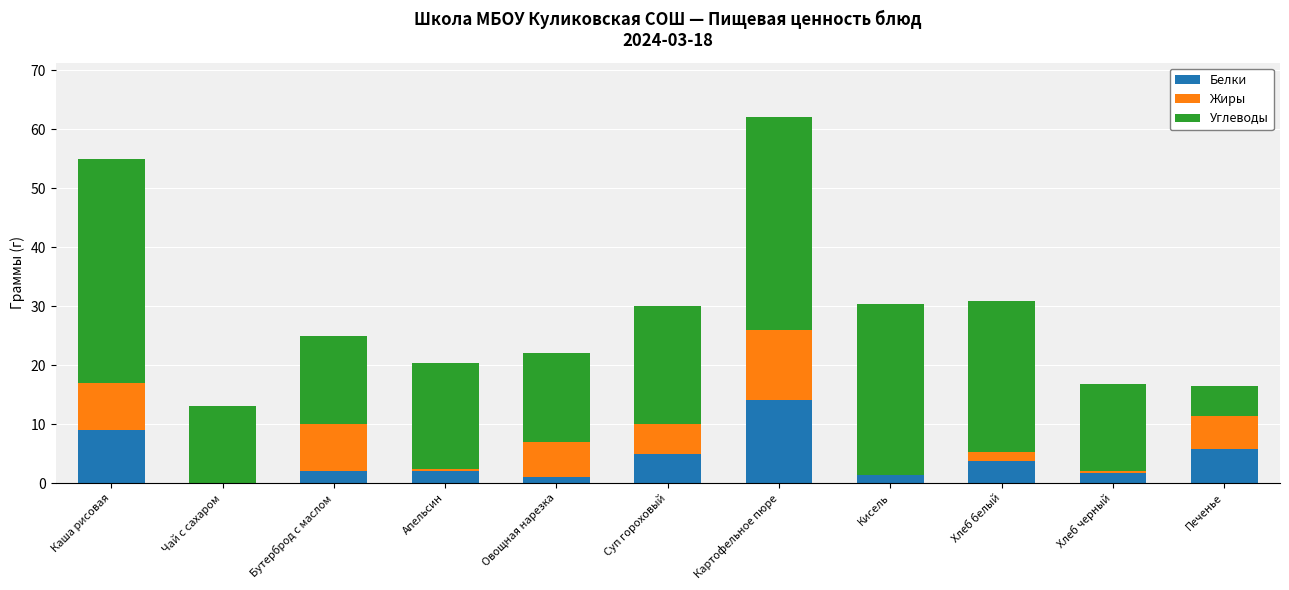

What is the total value across all series at Печенье?

16.5